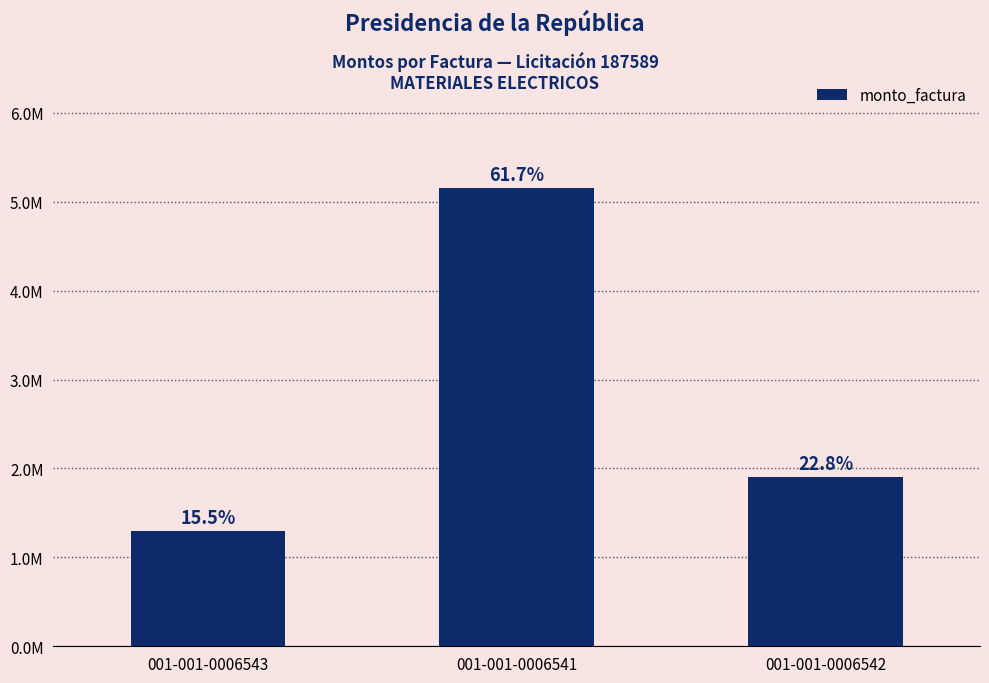

Are the bars horizontal?

No